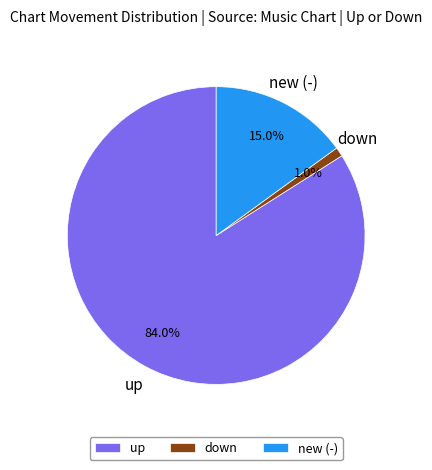

Which has a higher value, new (-) or down?

new (-)